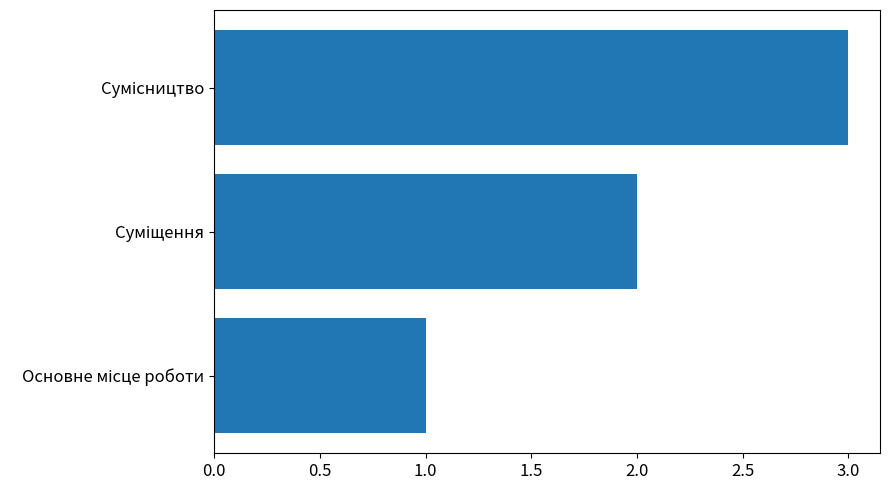

What is the maximum value shown in the chart?

3